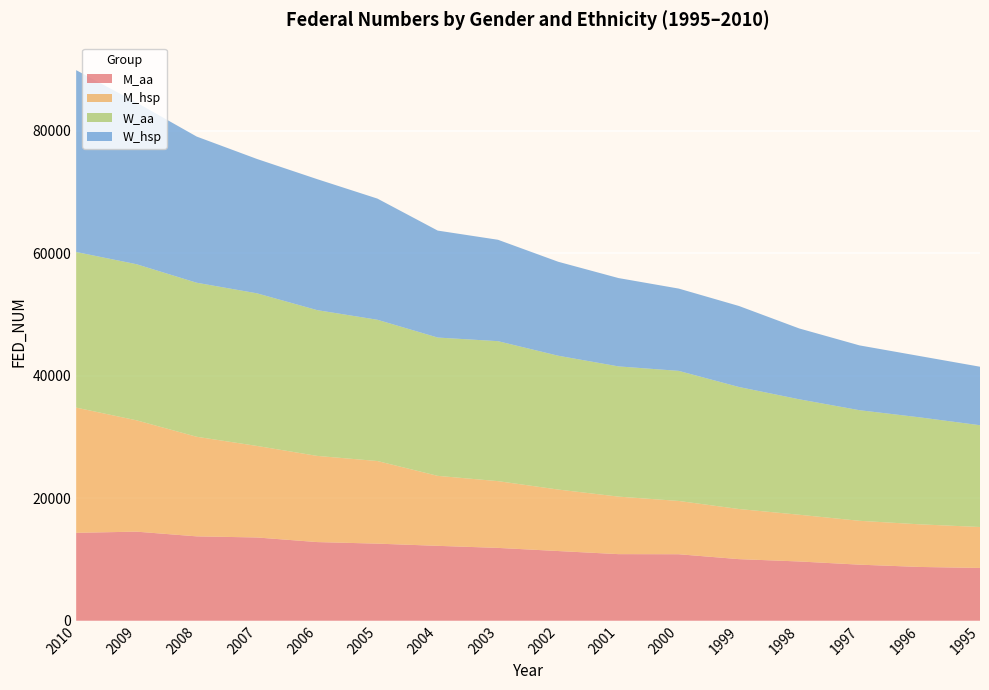

Reading left to right, transcribe all the data shown in this chart.

M_aa: 2010=14353	2009=14547	2008=13778	2007=13596	2006=12845	2005=12589	2004=12231	2003=11895	2002=11382	2001=10876	2000=10859	1999=10059	1998=9679	1997=9158	1996=8784	1995=8620
M_hsp: 2010=20440	2009=18177	2008=16256	2007=14941	2006=14066	2005=13483	2004=11423	2003=10896	2002=10036	2001=9389	2000=8698	1999=8181	1998=7628	1997=7160	1996=6956	1995=6686
W_aa: 2010=25399	2009=25479	2008=25143	2007=24912	2006=23792	2005=23059	2004=22575	2003=22847	2002=21844	2001=21255	2000=21231	1999=19917	1998=18843	1997=18051	1996=17463	1995=16611
W_hsp: 2010=29682	2009=26390	2008=23857	2007=21930	2006=21379	2005=19776	2004=17457	2003=16551	2002=15337	2001=14418	2000=13433	1999=13221	1998=11562	1997=10580	1996=10004	1995=9549